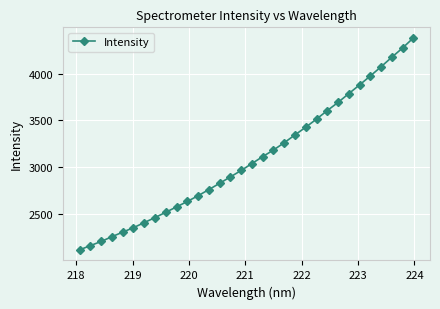

True or false: the data has more than 2 interior local peaks.

False